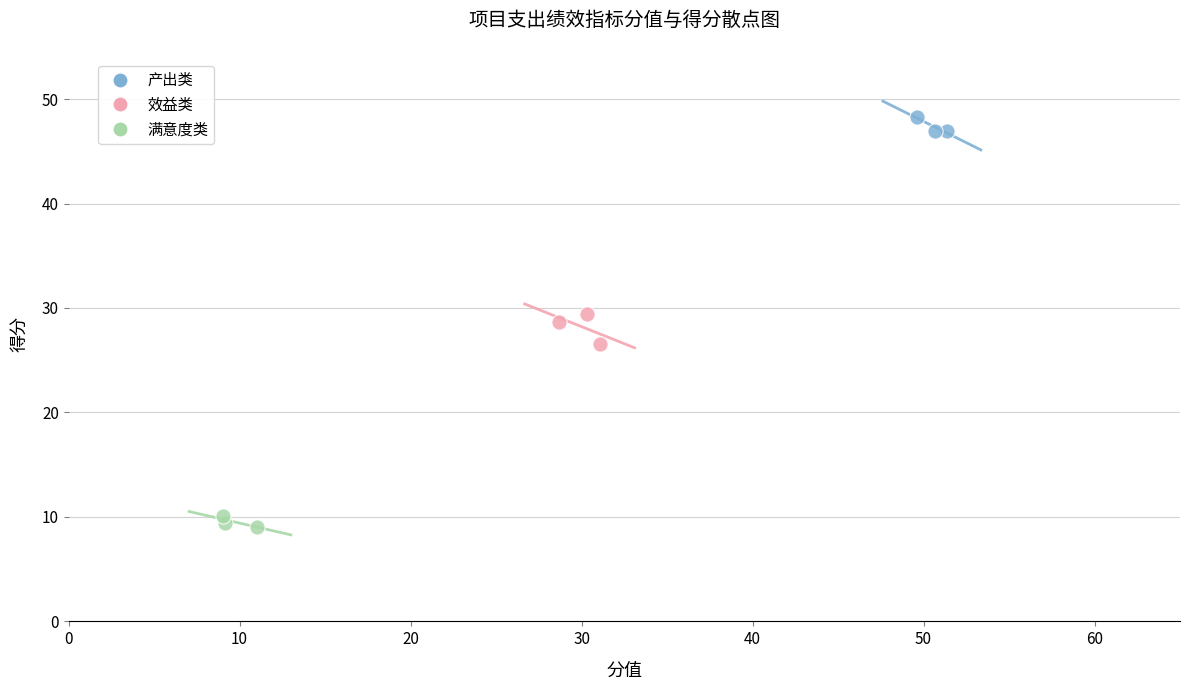

Which series contains the highest Y value?

产出类